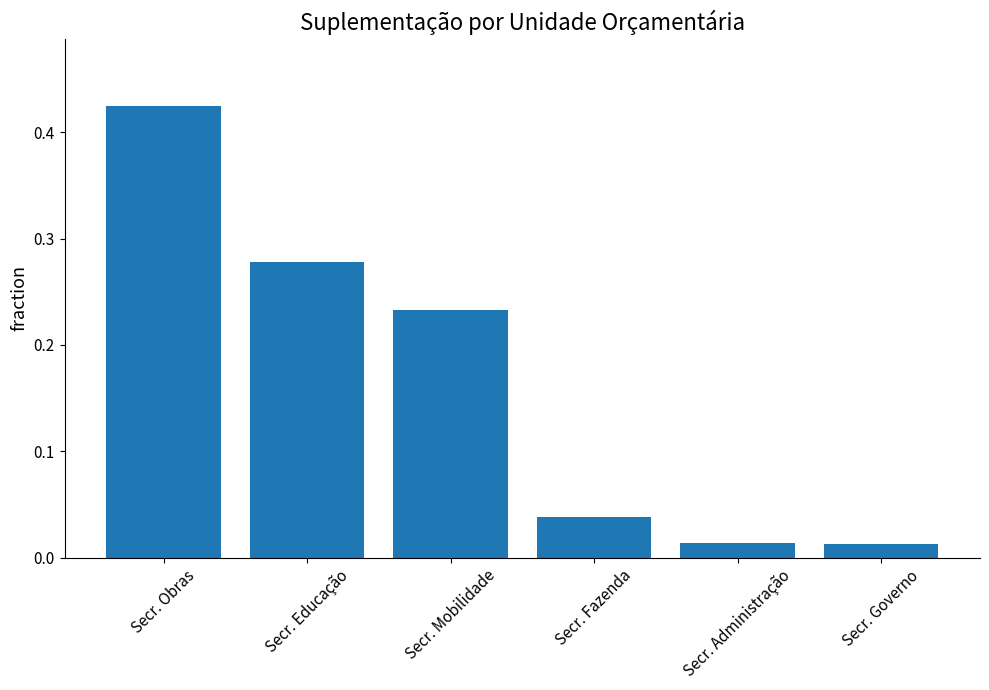

Which has a higher value, Secr. Educação or Secr. Governo?

Secr. Educação